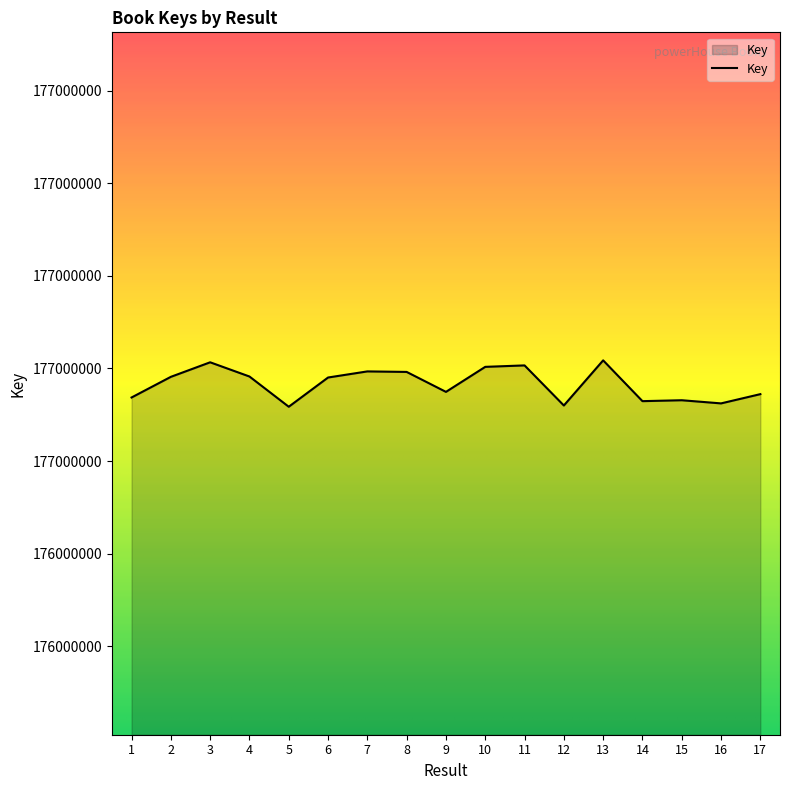

Reading left to right, what are all the values shown in this chart?

1=177034344	2=177045490	3=177053339	4=177045672	5=177029349	6=177045125	7=177048424	8=177048142	9=177037372	10=177050880	11=177051661	12=177030017	13=177054384	14=177032368	15=177032859	16=177031157	17=177036151